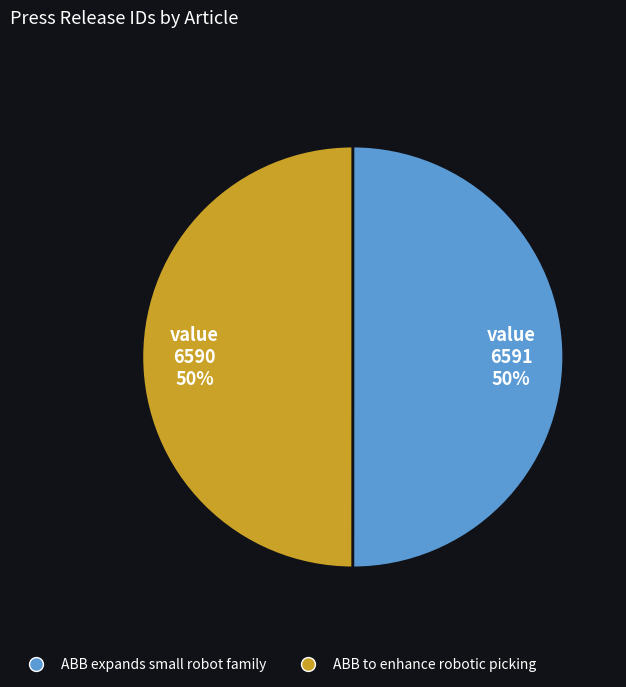

To the nearest percent, what percentage of the pie is ABB expands small robot family?

50%